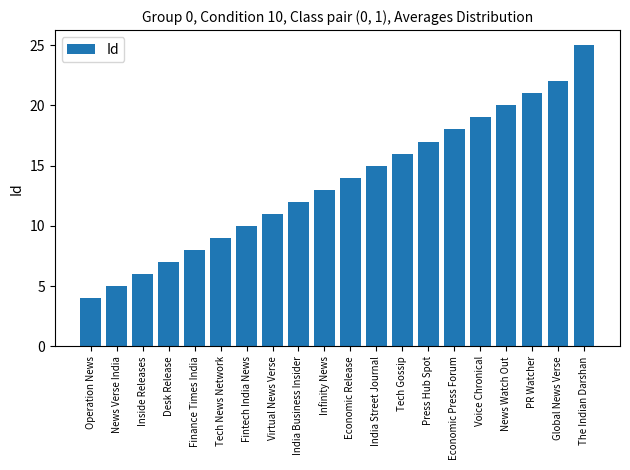

The value at Voice Chronical is 19. True or false?

True